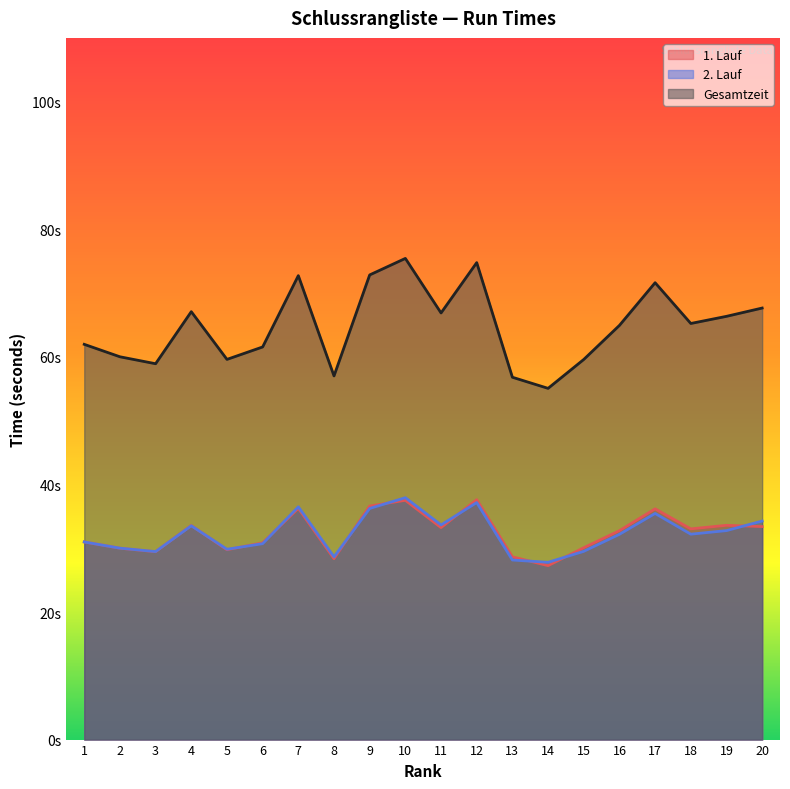

The value of 1. Lauf at 4 is 33.6. True or false?

True